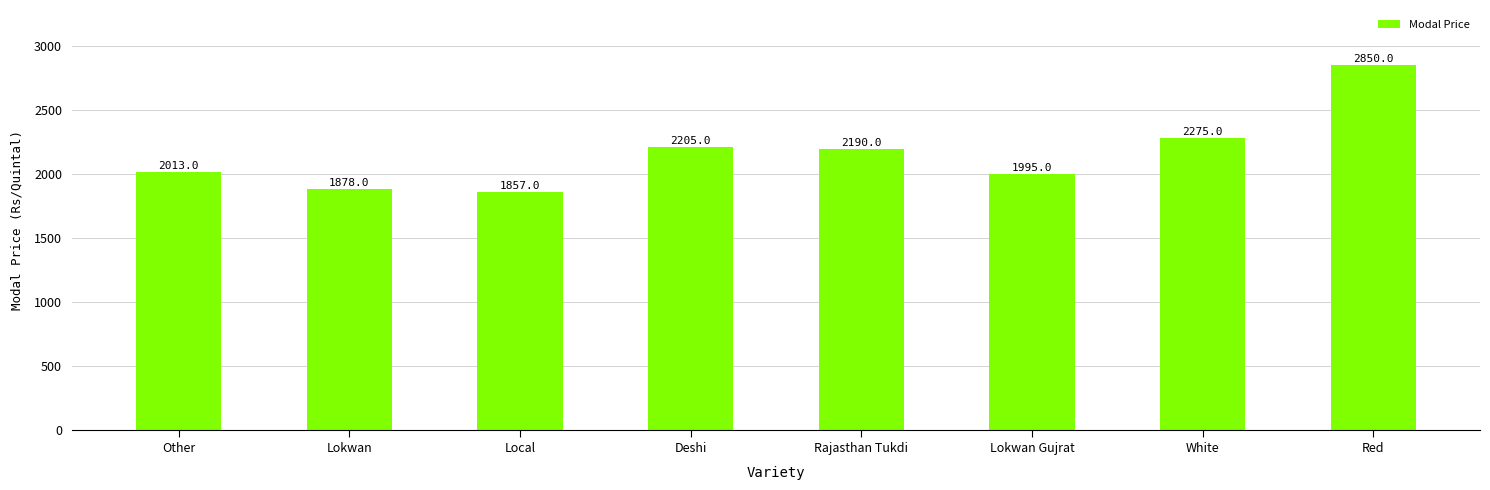

Approximately how many times larger is the value at Deshi compared to Lokwan Gujrat?

1.1